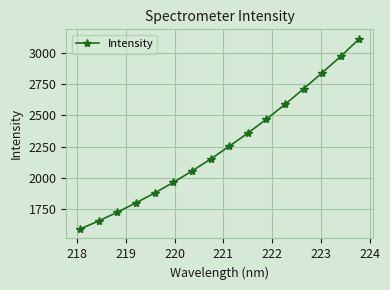

Reading left to right, what are all the values shown in this chart?

1593.3	1658.1	1727.3	1802.5	1880.9	1964.6	2056.0	2151.1	2253.4	2358.9	2469.8	2588.2	2712.6	2840.9	2972.4	3112.2